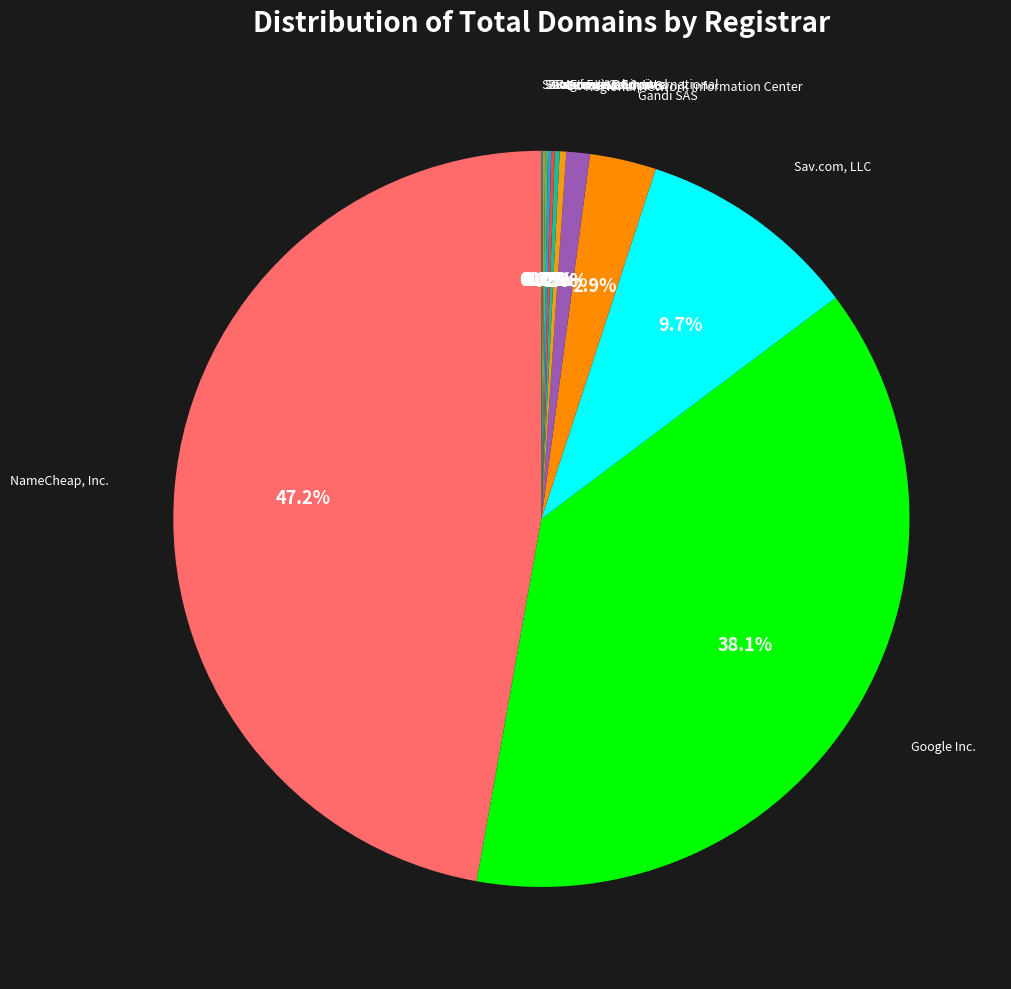

To the nearest percent, what percentage of the pie is Regional Network Information Center?

1%